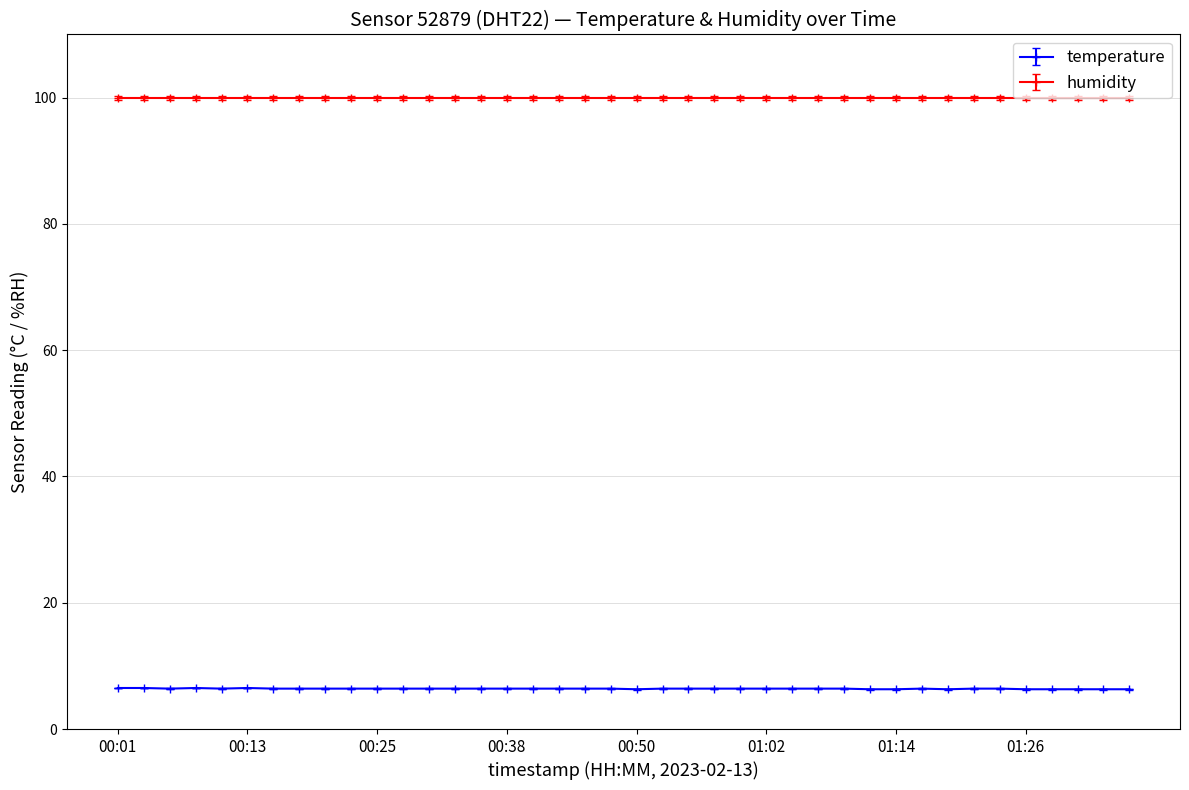

What is the value of the temperature point at the 5th from the left?

6.4